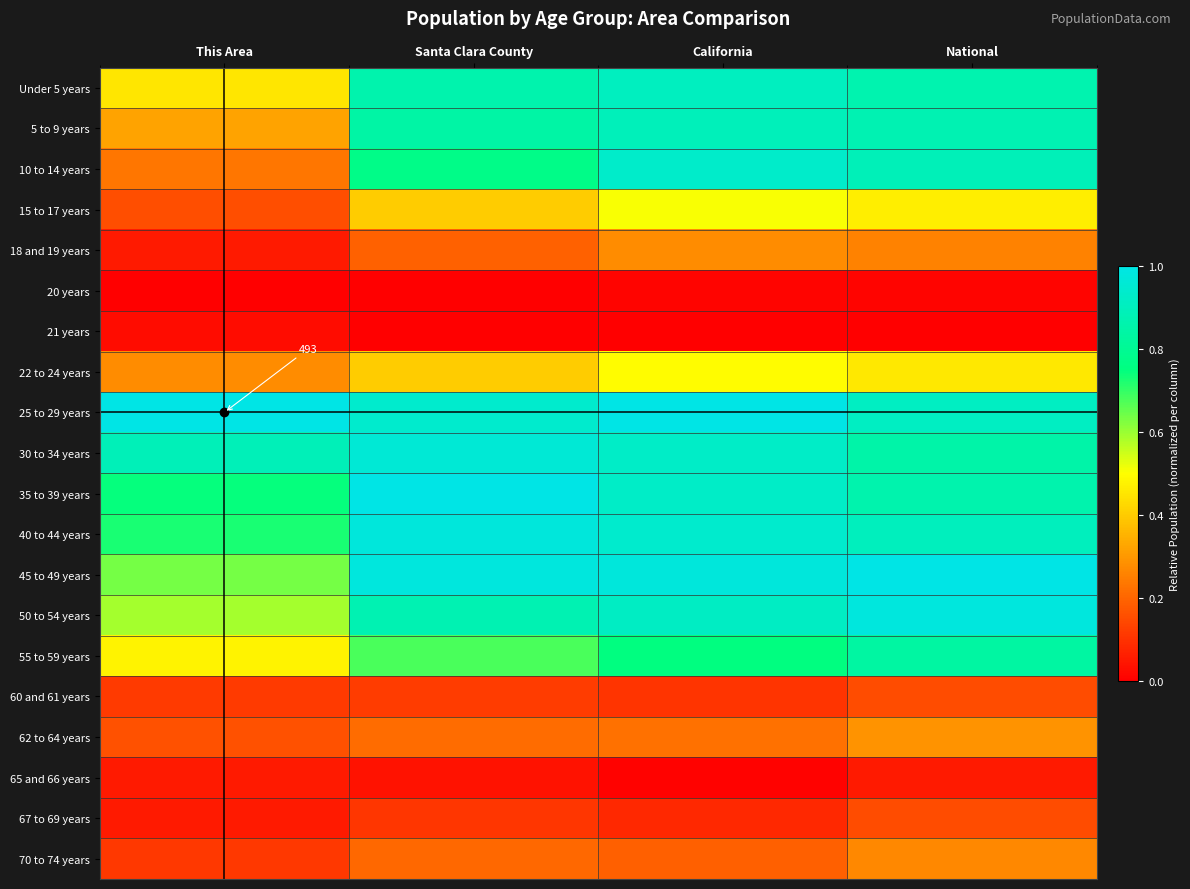

What is the highest value of the 62 to 64 years series?

0.3